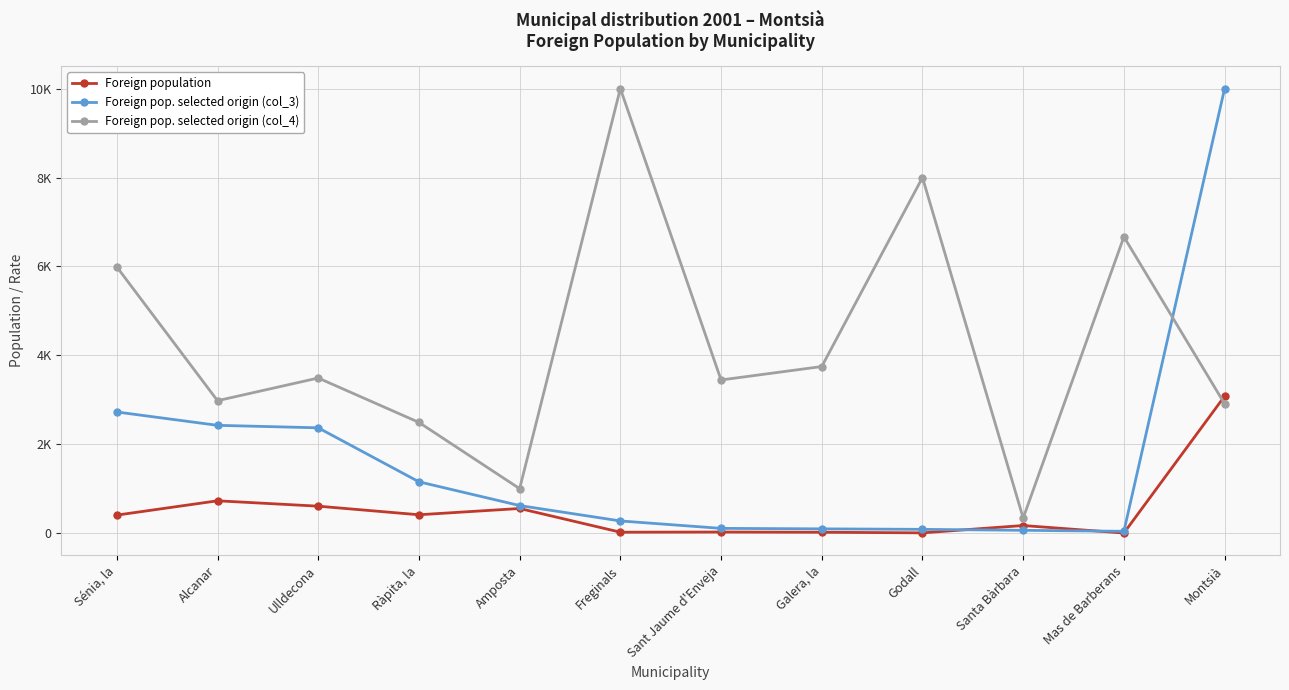

What is the value of the Foreign pop. selected origin (col_4) point at the 10th from the left?

343